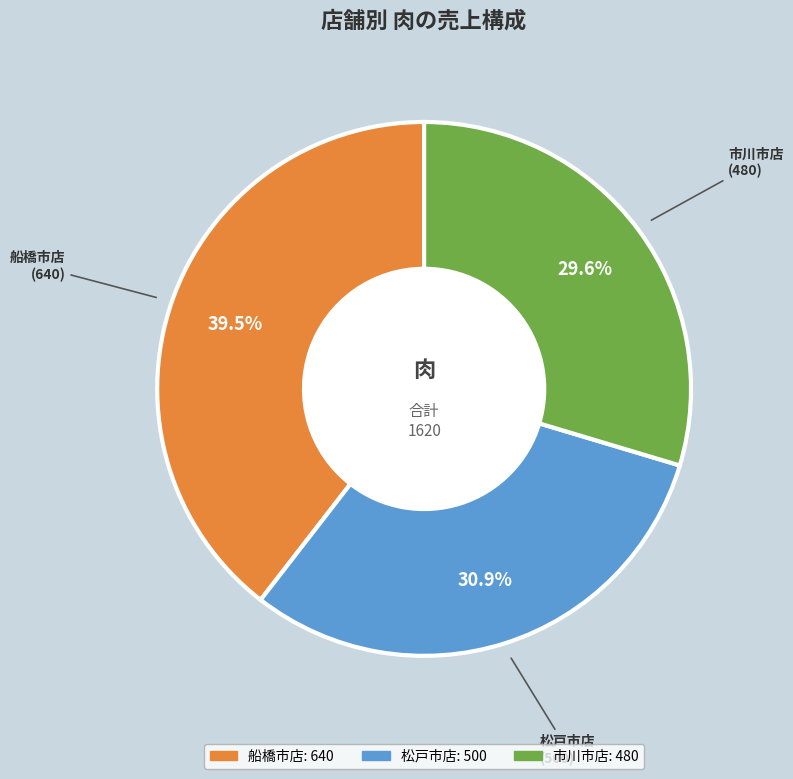

Which slice is the largest?

船橋市店